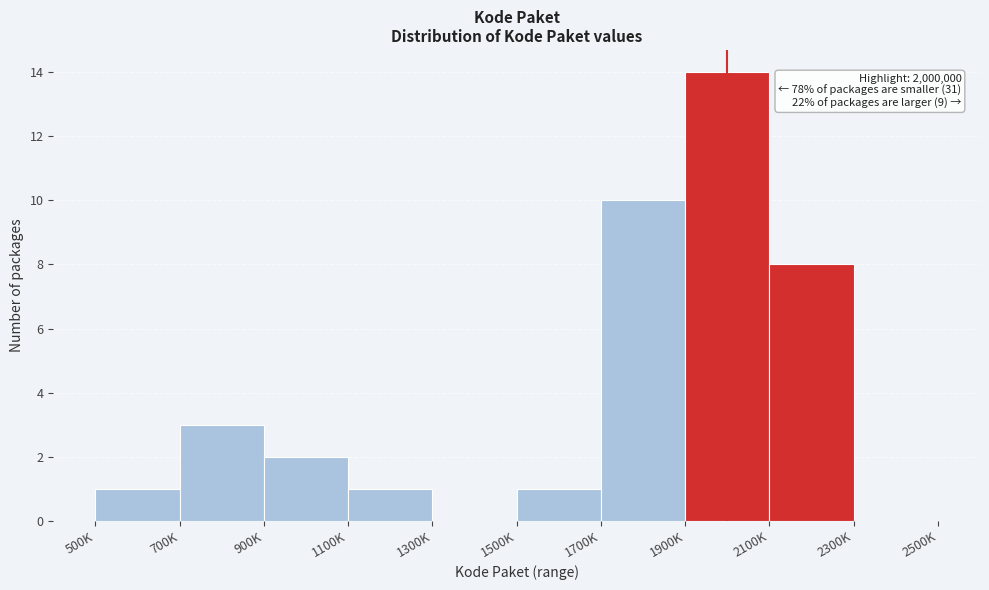

Reading left to right, list all the values displayed in this chart.

500K=1	700K=3	900K=2	1100K=1	1300K=0	1500K=1	1700K=10	1900K=14	2100K=8	2300K=0